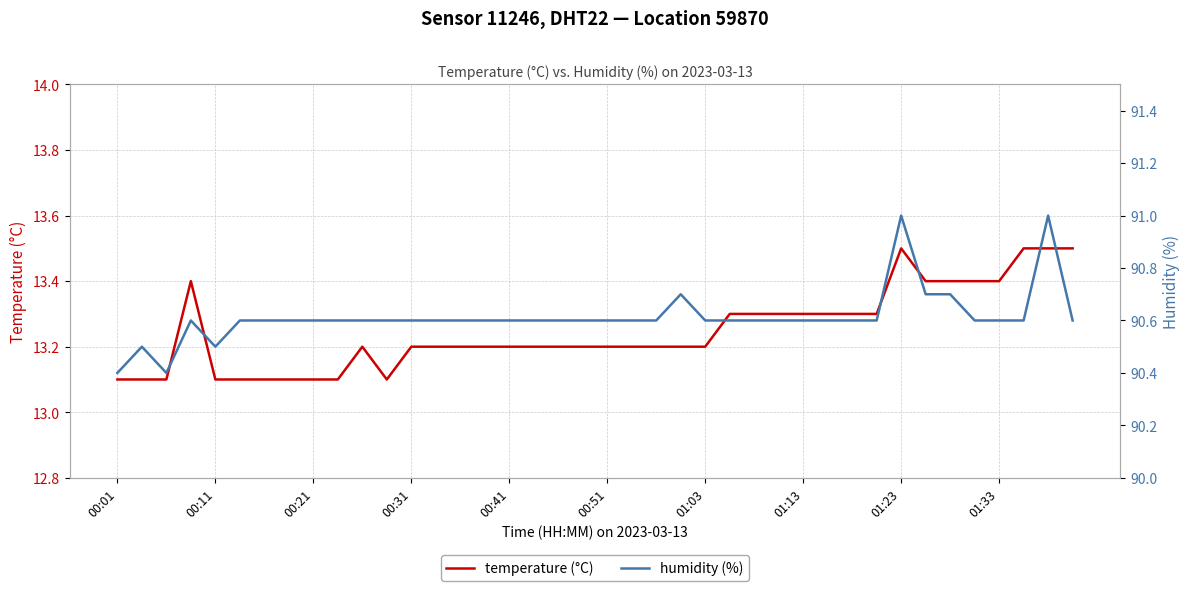

Is the value of humidity (%) at 10 greater than the value of temperature (°C) at 27?

Yes